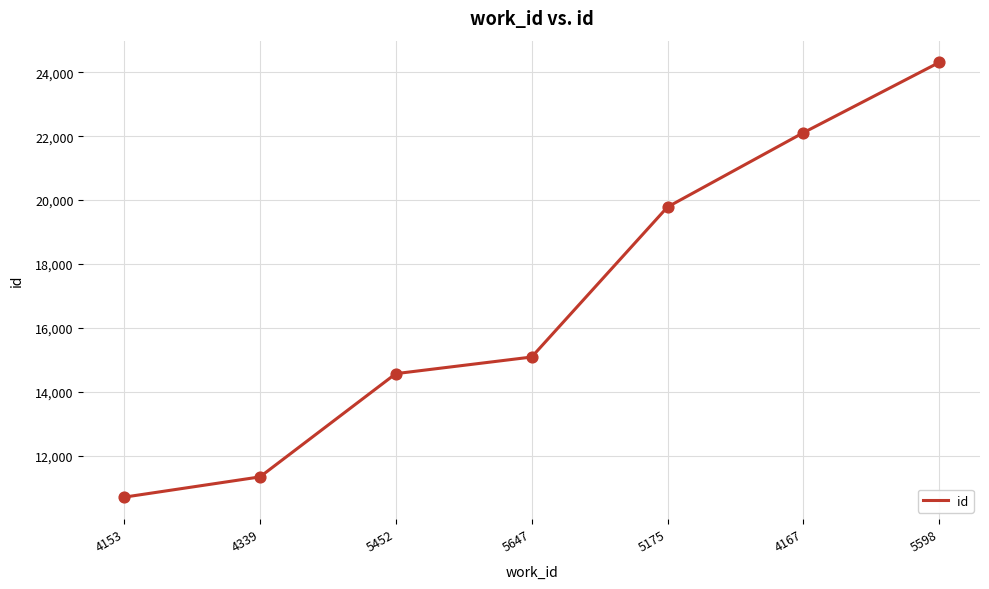

Approximately how many times larger is the value at 5598 compared to 5452?

1.7